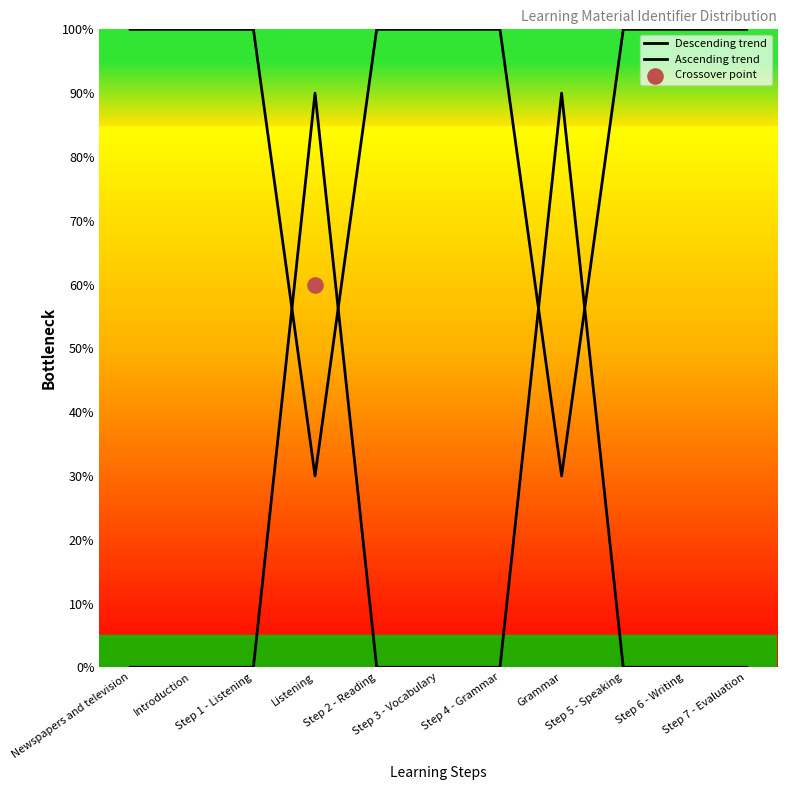

Is the value of Ascending trend at Listening greater than the value of Descending trend at Introduction?

No